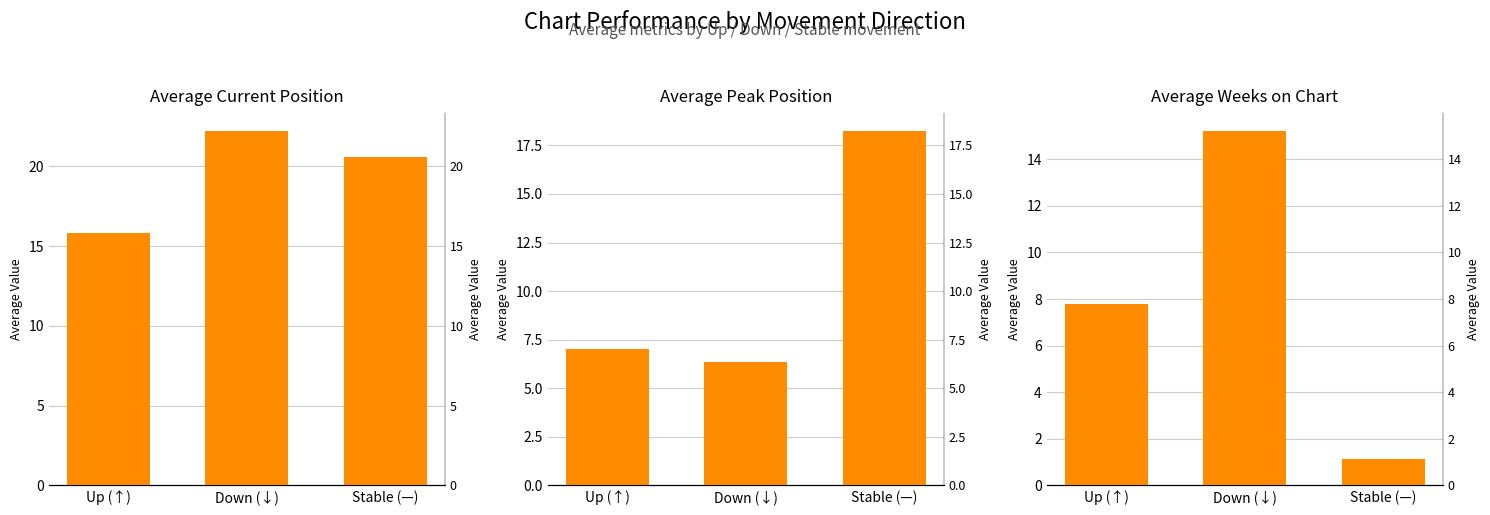

Which series has the widest spread of values?

Average Weeks on Chart